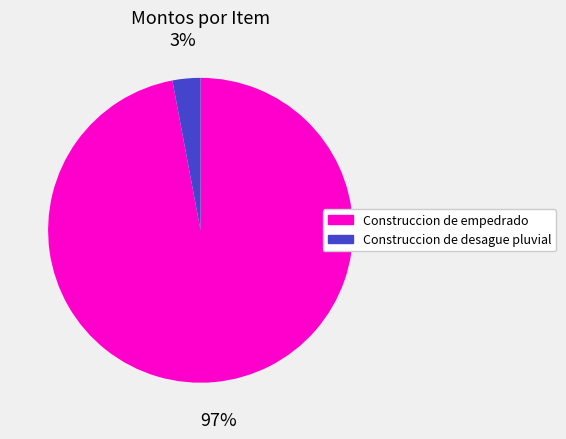

Is the sum of Construccion de desague pluvial and Construccion de empedrado greater than half?

Yes